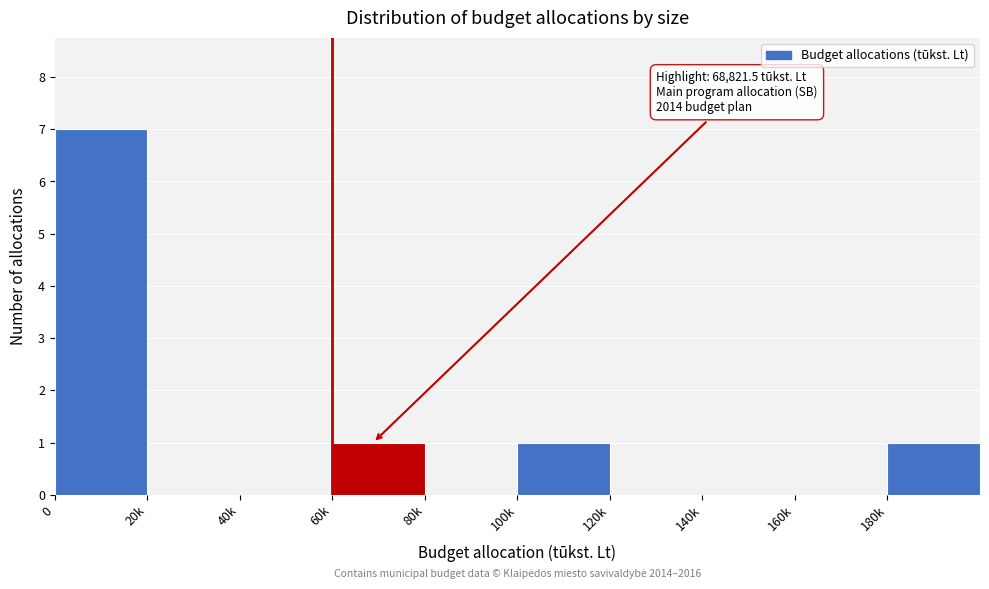

Reading left to right, what are all the values shown in this chart?

0=7	20k=0	40k=0	60k=1	80k=0	100k=1	120k=0	140k=0	160k=0	180k=1